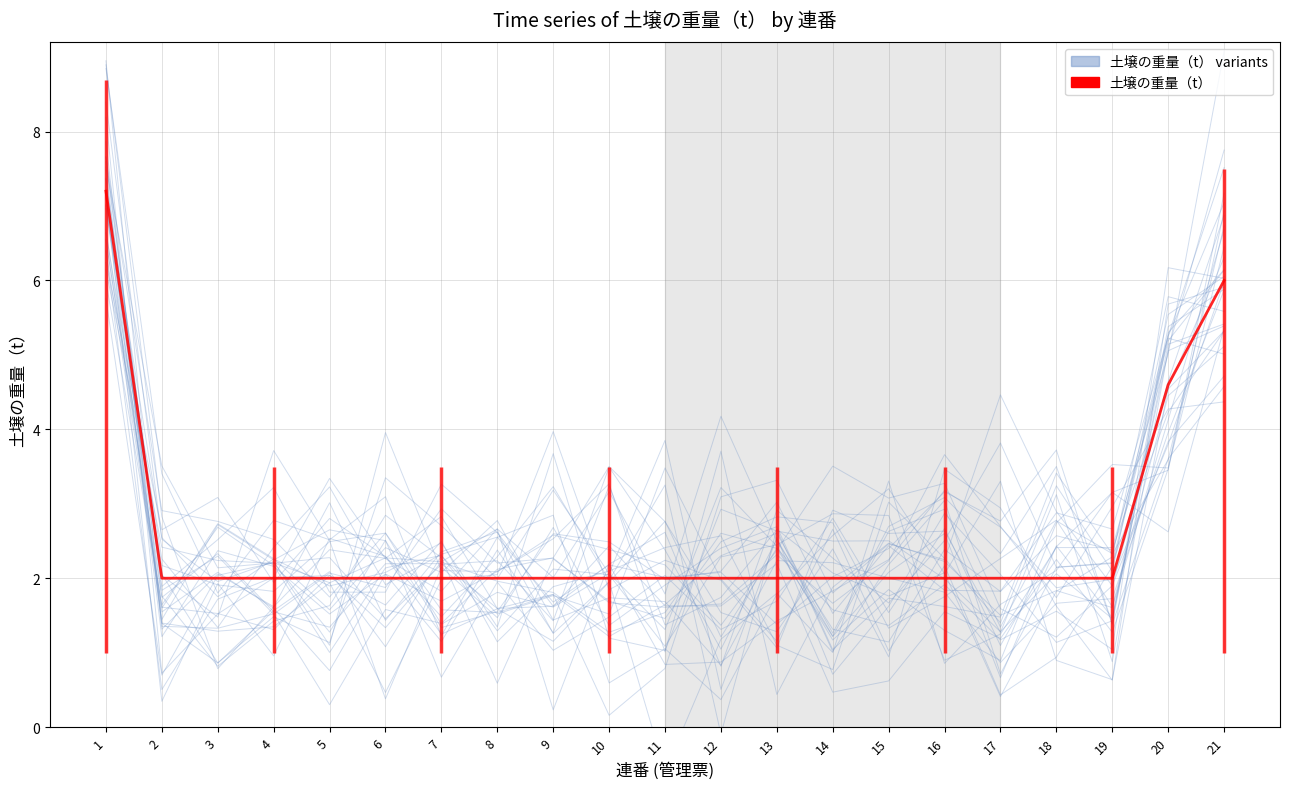

What is the sum of all 土壌の重量（t） variants values?

52.2